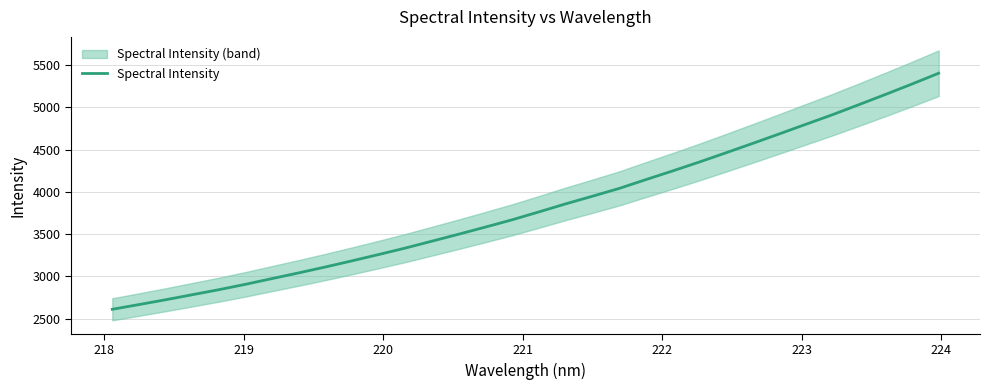

What is the minimum value for Spectral Intensity?

2610.1